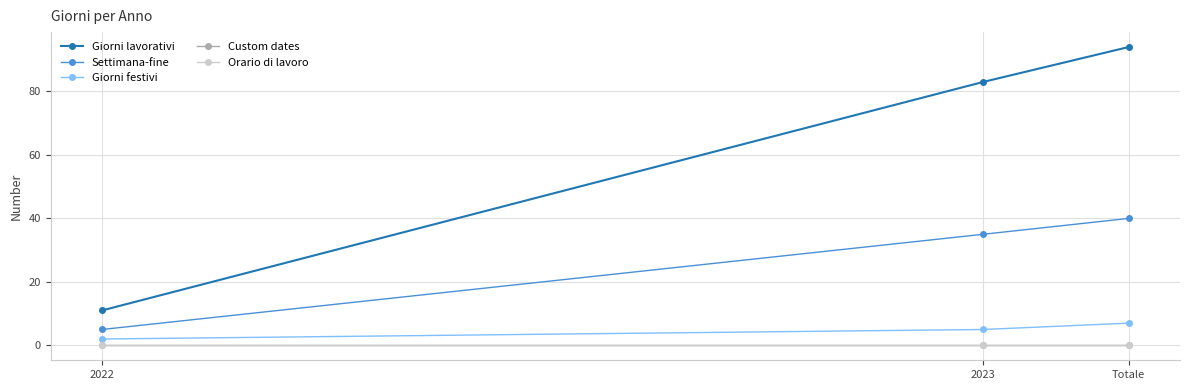

List the series in order of their peak value, highest first.

Giorni lavorativi, Settimana-fine, Giorni festivi, Custom dates, Orario di lavoro